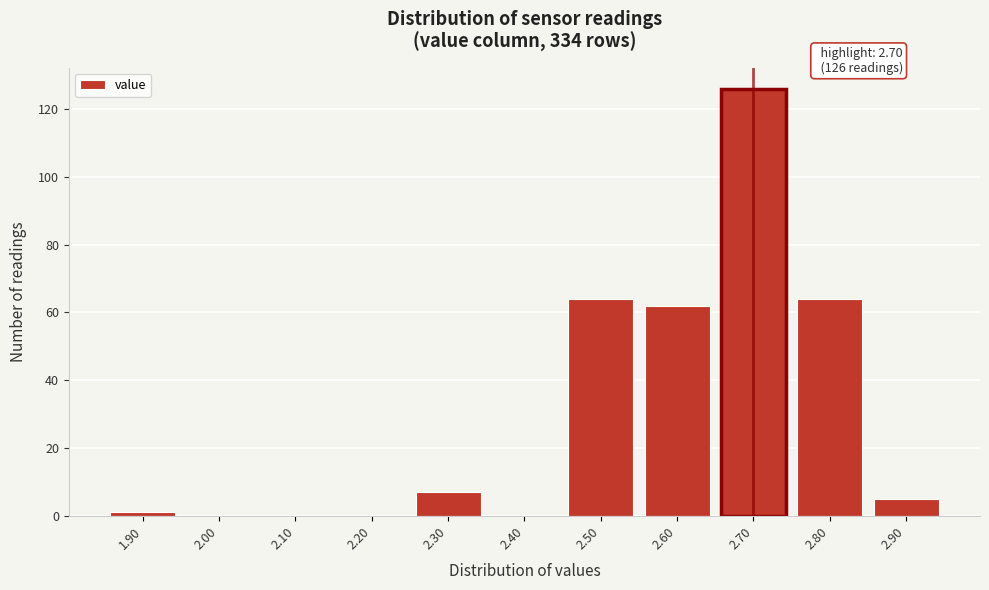

Which range on the x-axis has the tallest bar?

2.65 to 2.75